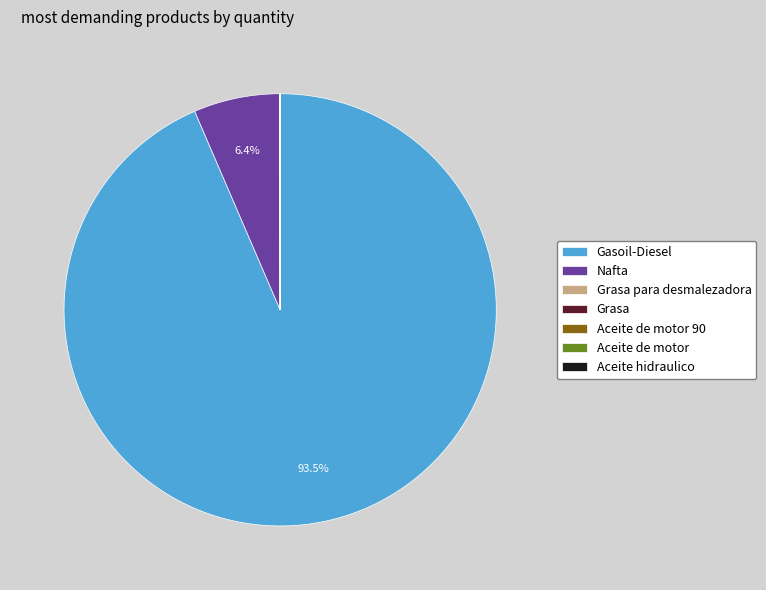

Which category has the biggest portion of the pie?

Gasoil-Diesel